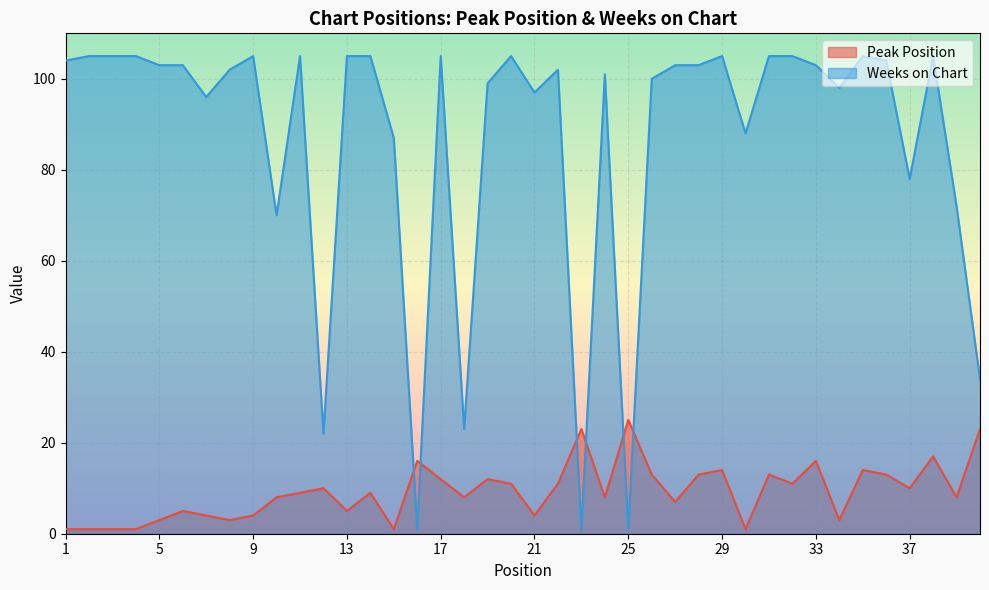

At 40, list the series in order from smallest to largest.

Peak Position, Weeks on Chart